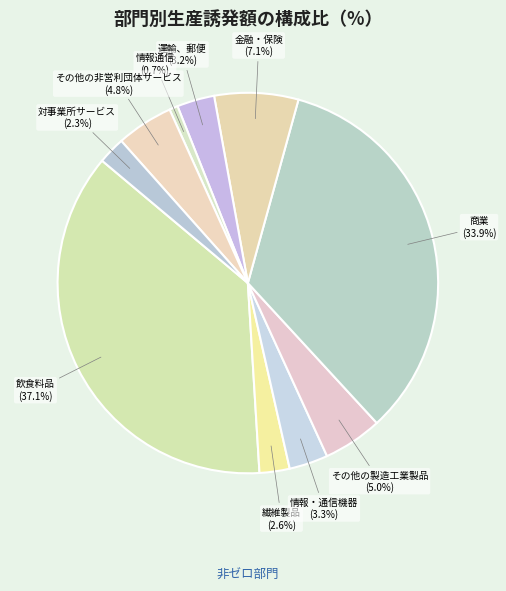

Count the number of slices in the pie.

10